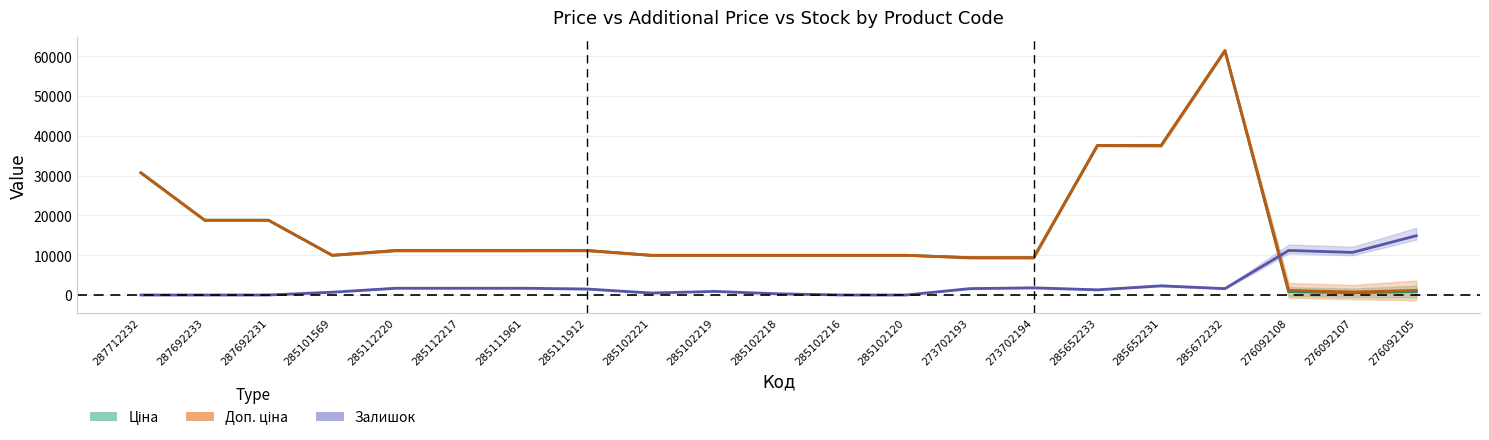

Rank the categories by Ціна value from lowest to highest.

276092107, 276092108, 276092105, 273702193, 273702194, 285101569, 285102221, 285102219, 285102218, 285102216, 285102120, 285112220, 285112217, 285111961, 285111912, 287692233, 287692231, 287712232, 285652233, 285652231, 285672232